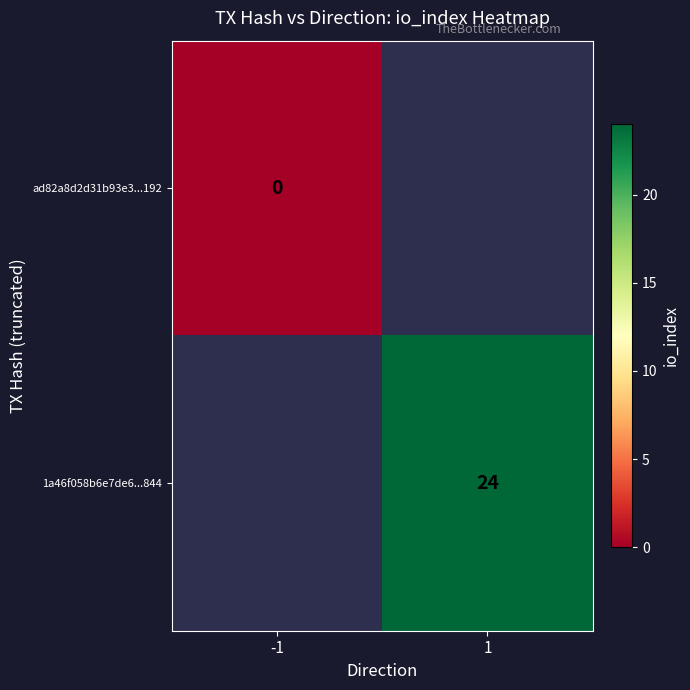

At how many categories does at least one series exceed 16?

1